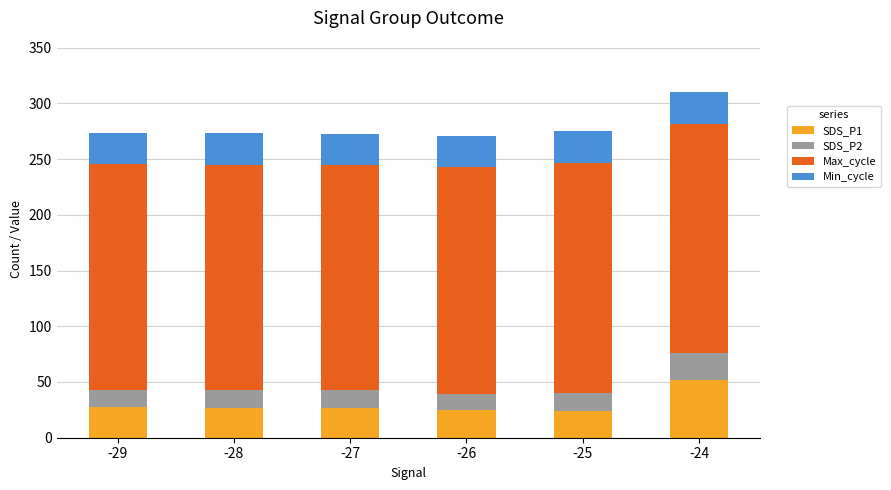

At which label does SDS_P1 reach its peak?

-24